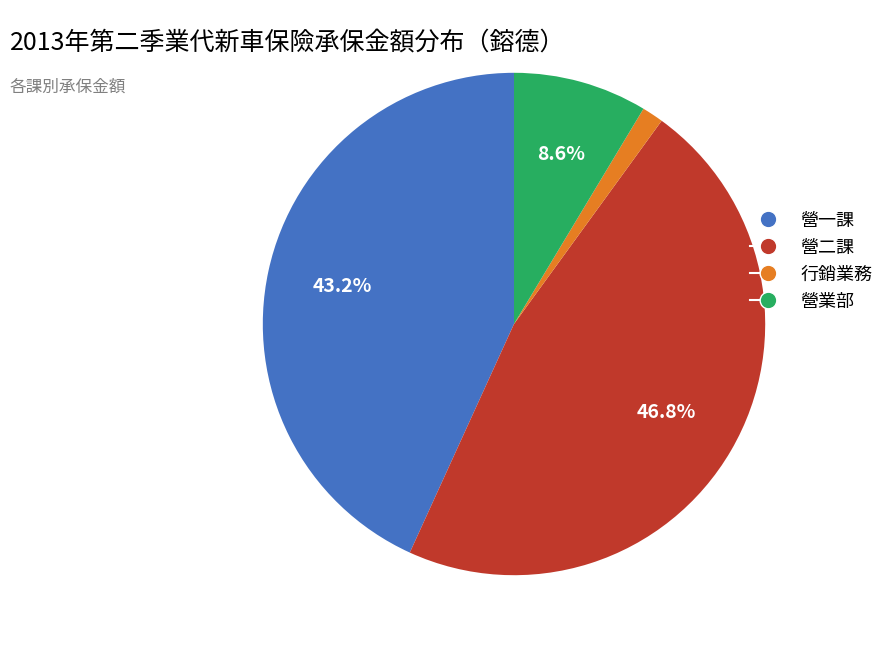

What percentage is the 營二課 slice, to the nearest percent?

47%